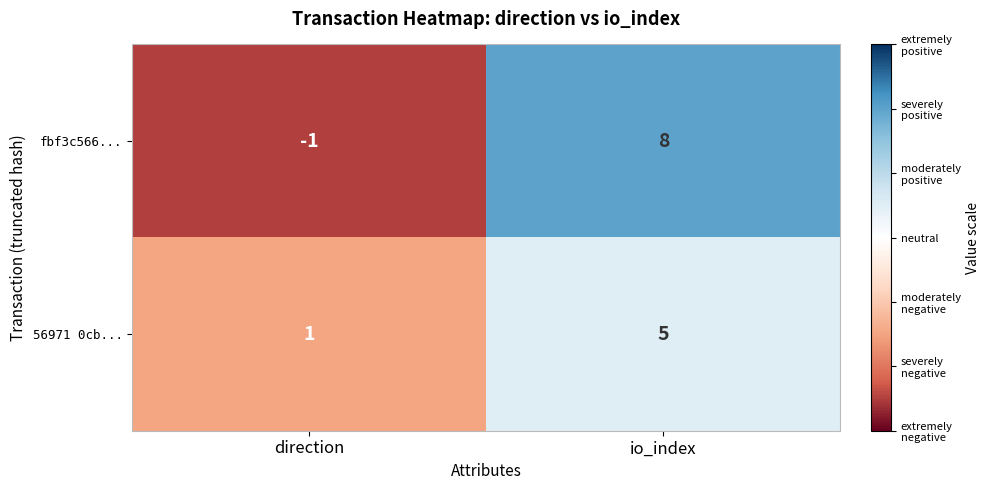

Which series changed the most between direction and io_index?

fbf3c566...